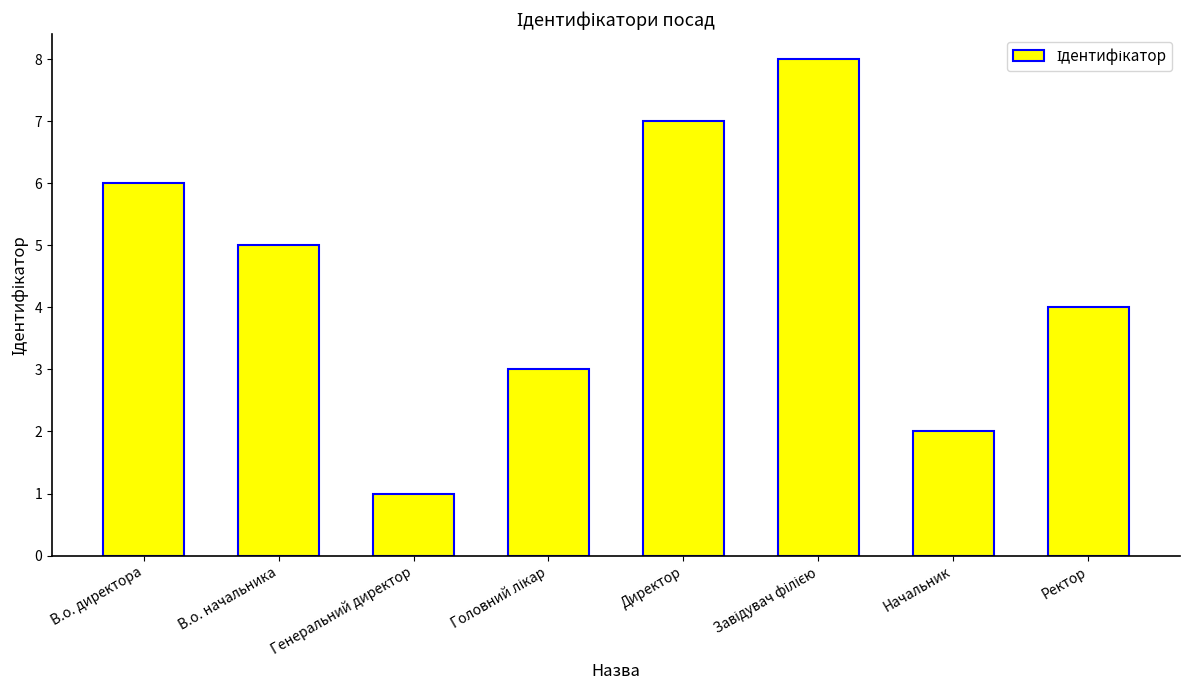

How many data points are less than 5?

4